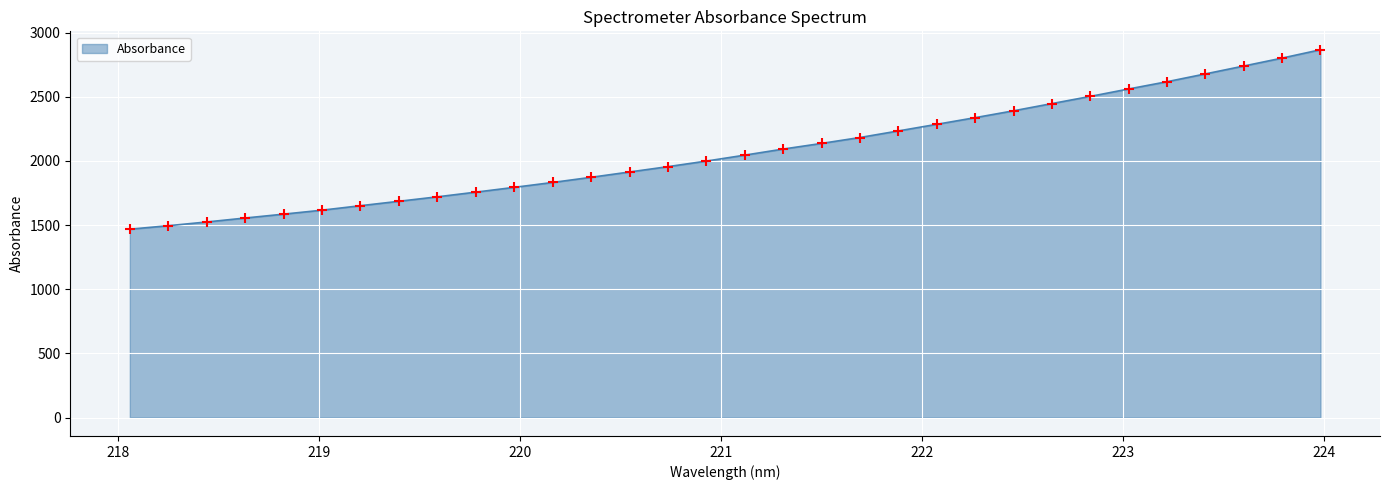

What is the difference between the maximum and minimum values?

1398.5